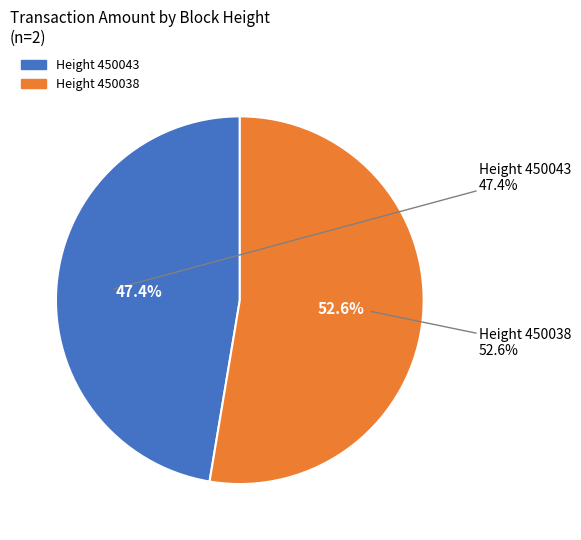

Rank the categories by value from highest to lowest.

450038, 450043